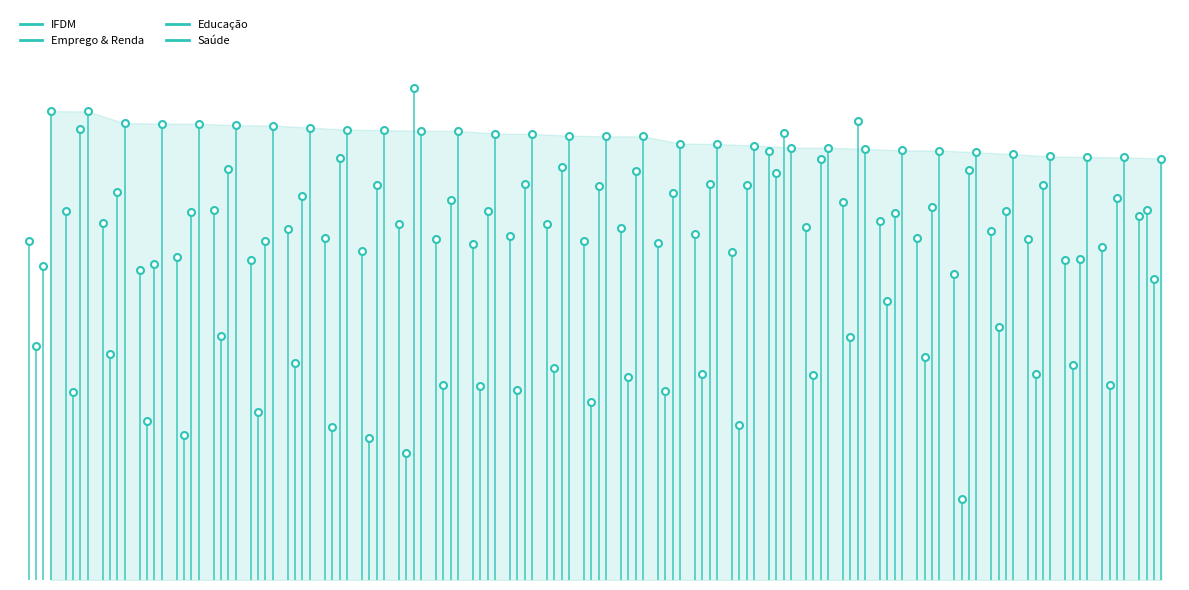

Is the value of Educação at 1 greater than the value of Emprego & Renda at 1?

Yes